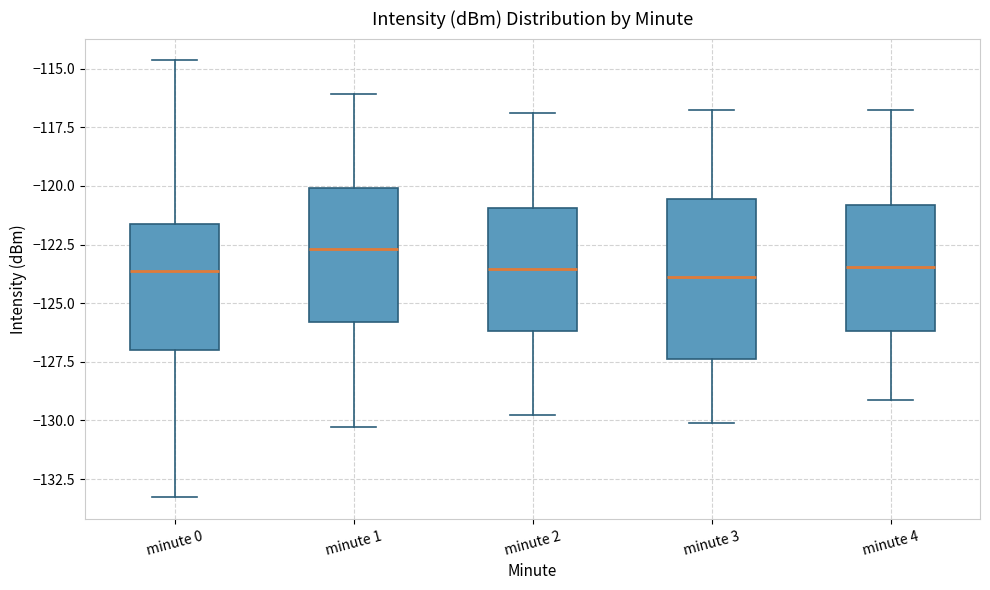

Comparing the boxes themselves (not the whiskers), which one is the tallest?

minute 3